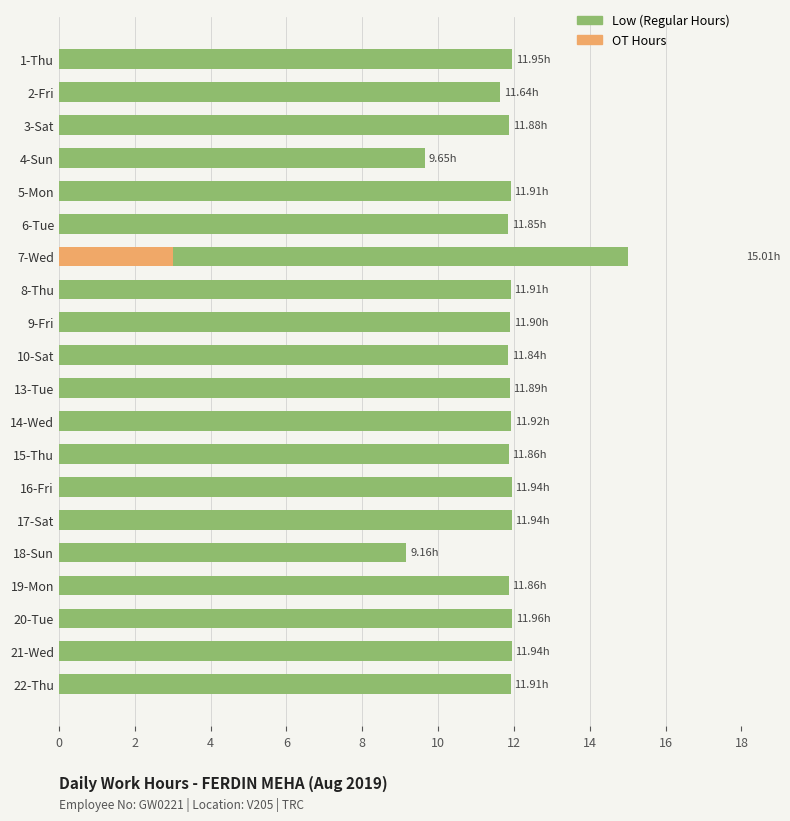

How many groups of bars are there?

20